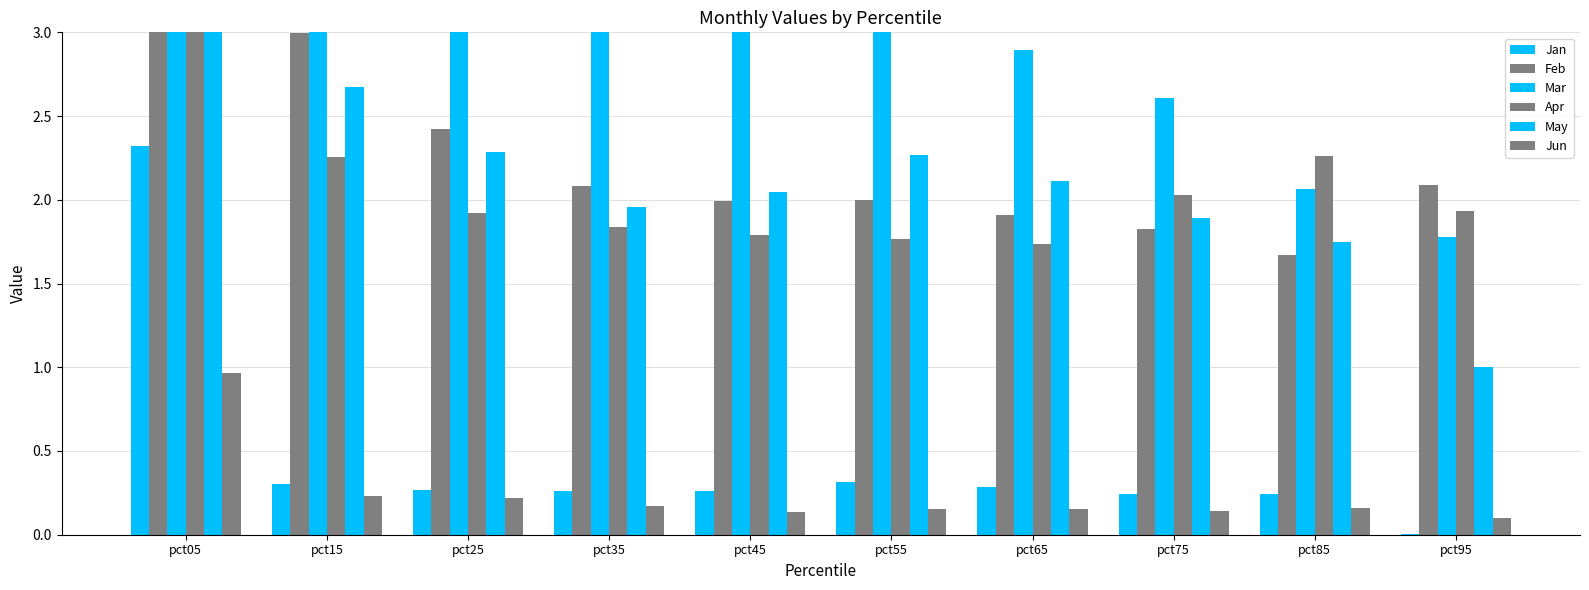

What is the value of the Jun bar at the 6th from the left?

0.2